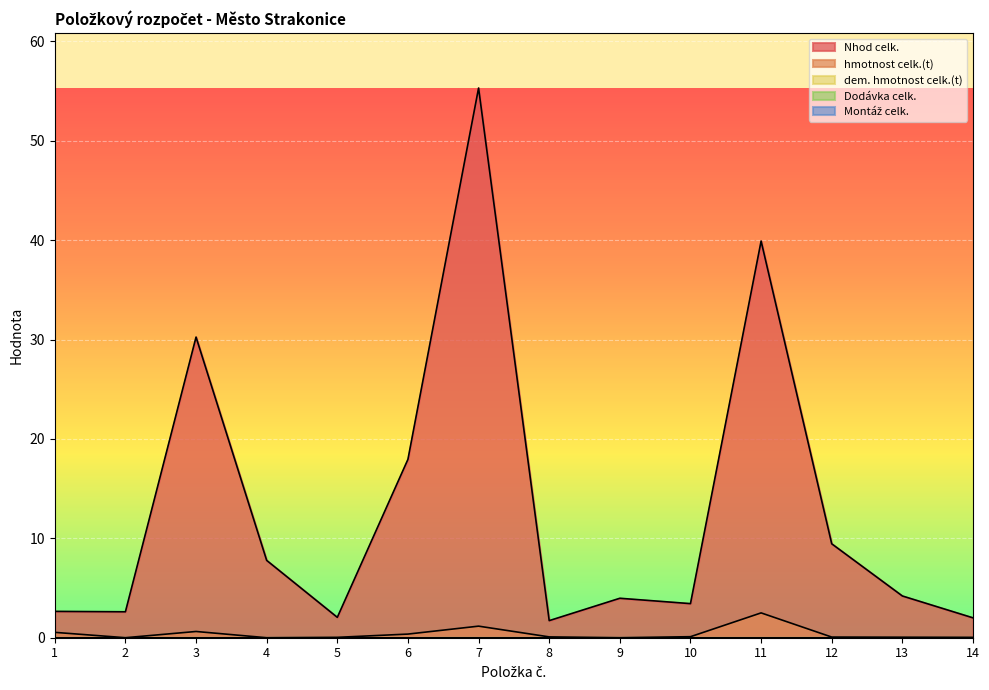

Reading left to right, what are all the values shown in this chart?

Nhod celk.: 1=2.6	2=2.6	3=30.2	4=7.8	5=2.0	6=17.9	7=55.3	8=1.7	9=4.0	10=3.4	11=39.9	12=9.4	13=4.2	14=2.0
hmotnost celk.(t): 1=0.5	2=0.0	3=0.6	4=0.0	5=0.0	6=0.4	7=1.2	8=0.1	9=0.0	10=0.1	11=2.5	12=0.1	13=0.1	14=0.0
dem. hmotnost celk.(t): 1=0.0	2=0.0	3=0.0	4=0.0	5=0.0	6=0.0	7=0.0	8=0.0	9=0.0	10=0.0	11=0.0	12=0.0	13=0.0	14=0.0
Dodávka celk.: 1=0.0	2=0.0	3=0.0	4=0.0	5=0.0	6=0.0	7=0.0	8=0.0	9=0.0	10=0.0	11=0.0	12=0.0	13=0.0	14=0.0
Montáž celk.: 1=0.0	2=0.0	3=0.0	4=0.0	5=0.0	6=0.0	7=0.0	8=0.0	9=0.0	10=0.0	11=0.0	12=0.0	13=0.0	14=0.0